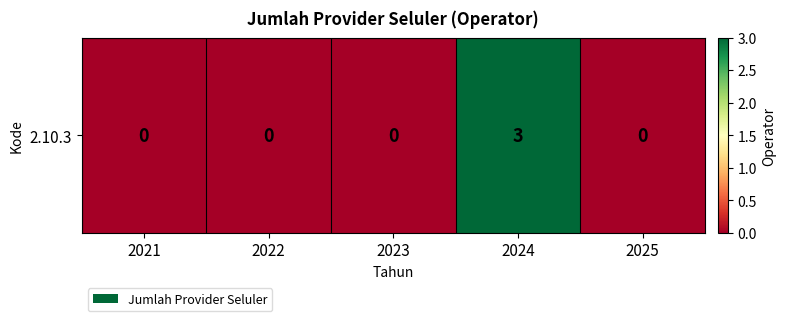

Read the value at 2024.

3